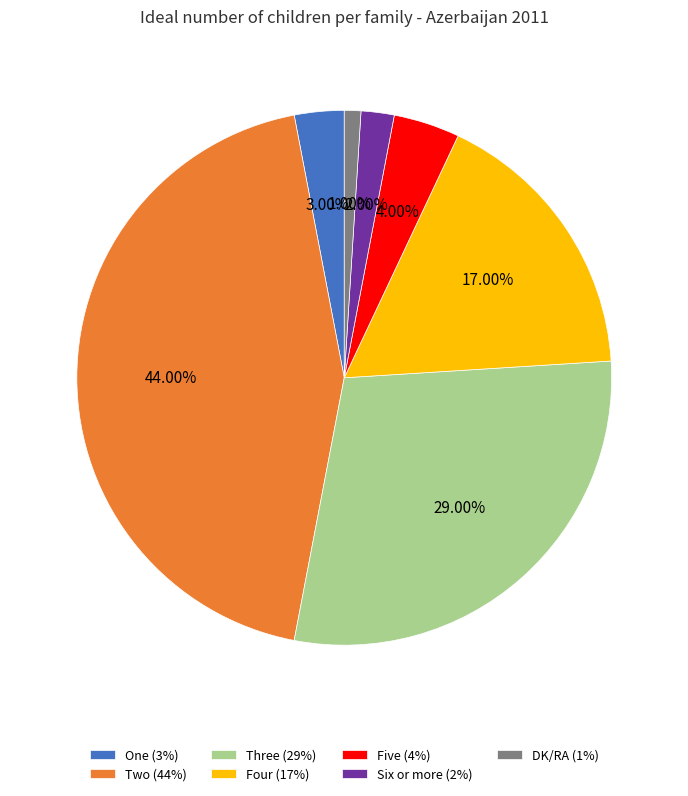

Is Five the majority of the pie?

No